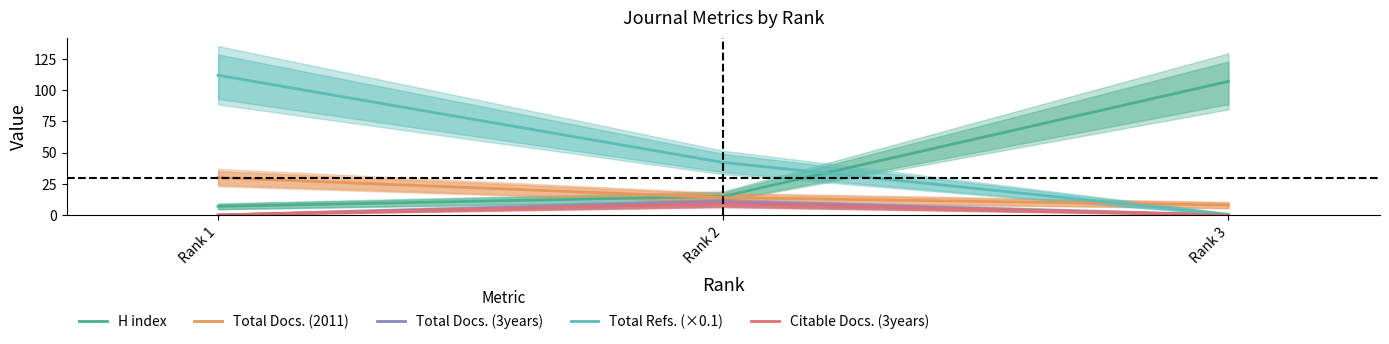

What is the value of the H index point at the 1st from the left?

7.0